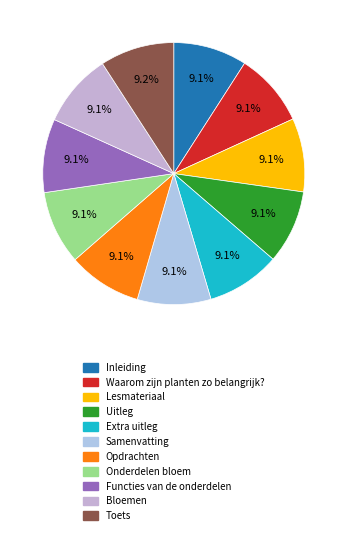

What is the ratio of the value at Uitleg to the value at Samenvatting?

1.0